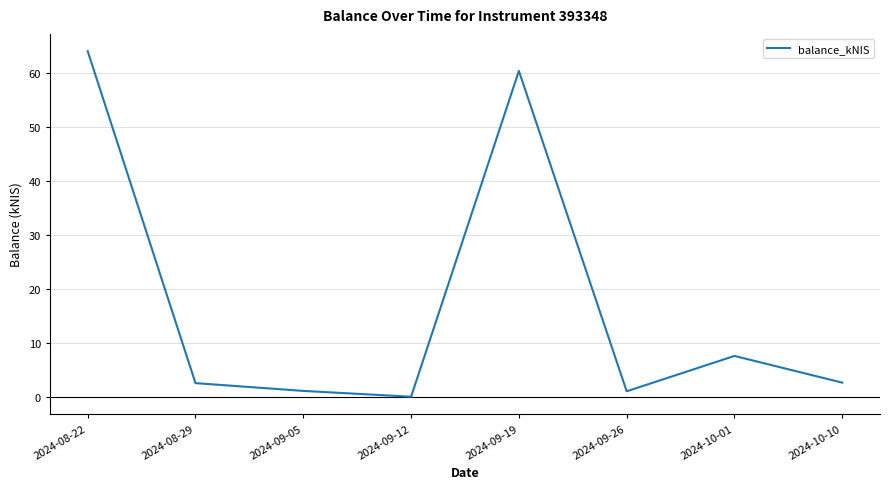

Which label corresponds to the largest value in the chart?

2024-08-22